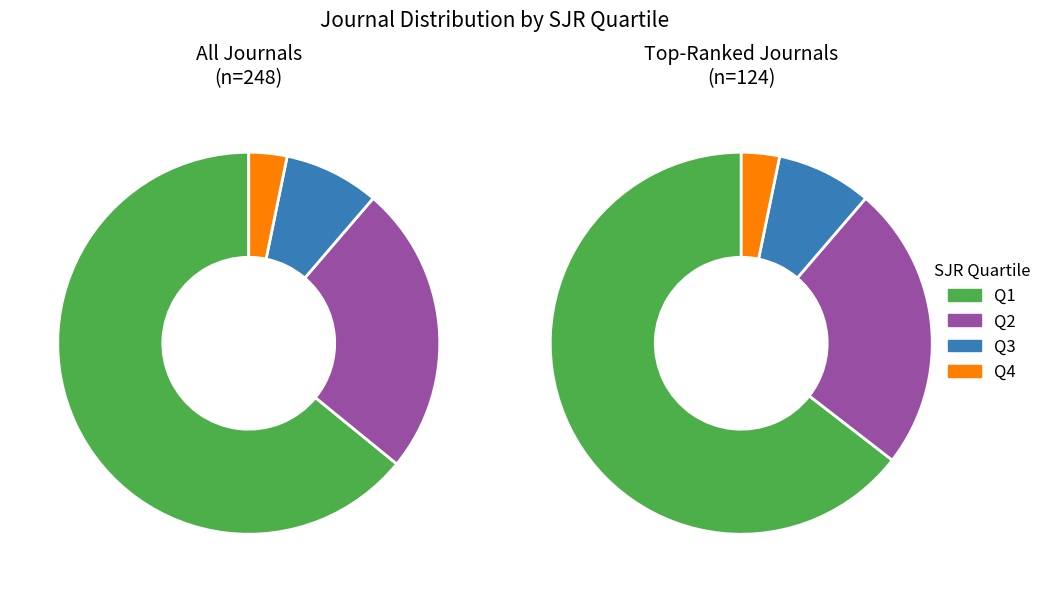

Rank the categories by value from lowest to highest.

Q4, Q3, Q2, Q1